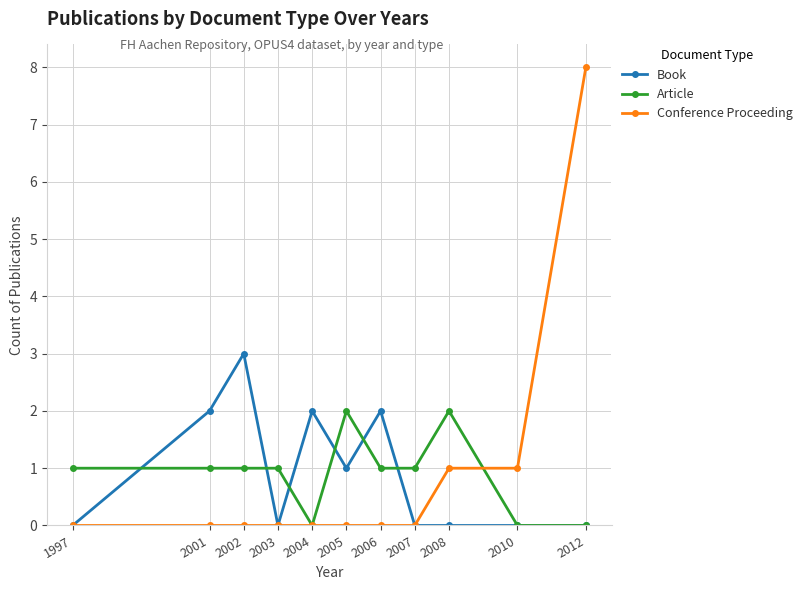

Is the value of Article at 2007 greater than the value of Conference Proceeding at 2012?

No